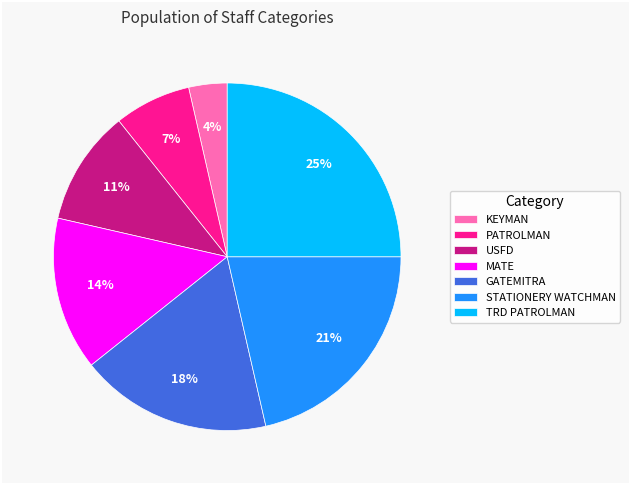

Which has a higher value, USFD or STATIONERY WATCHMAN?

STATIONERY WATCHMAN